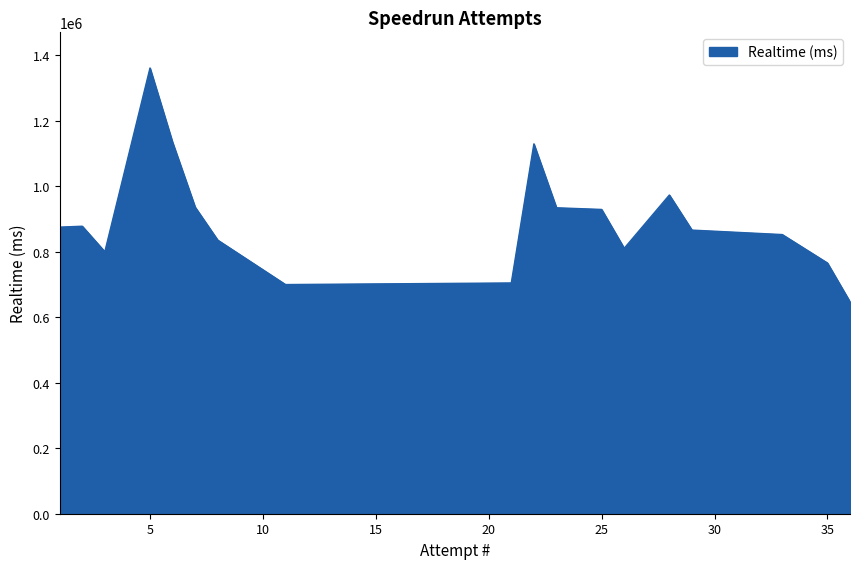

What is the maximum value shown in the chart?

1361370